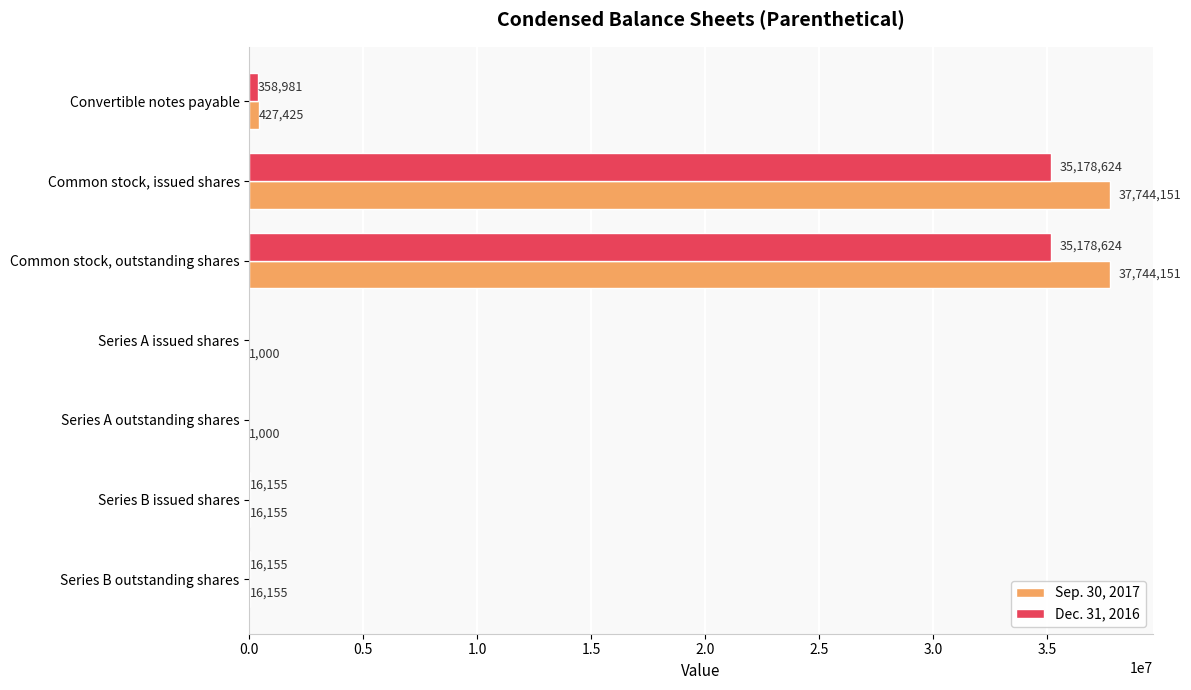

How many distinct data groups are displayed?

2